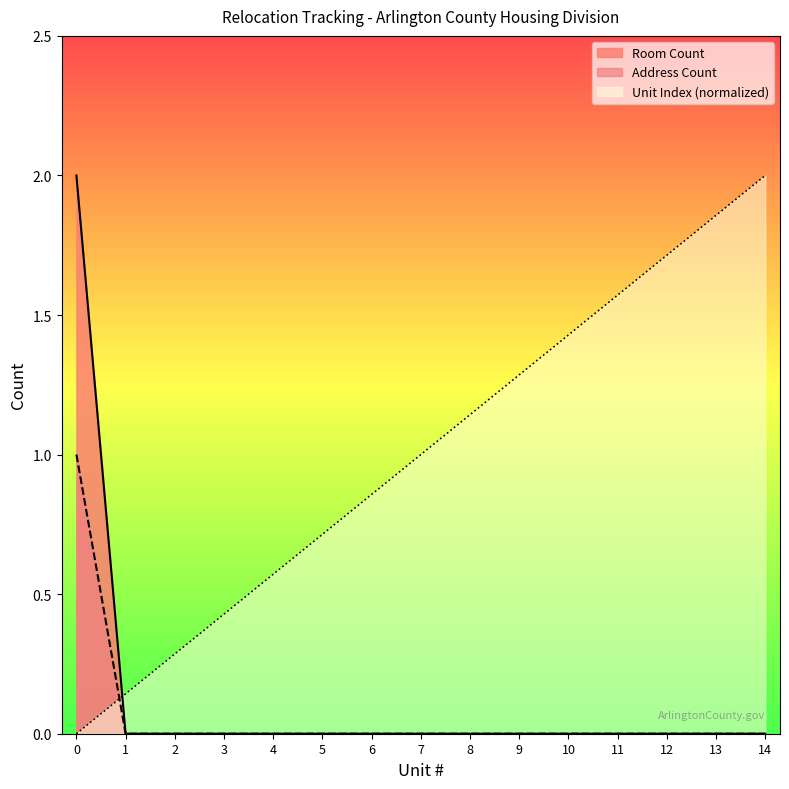

How many intersections are there between Unit Index and Room Count?

1